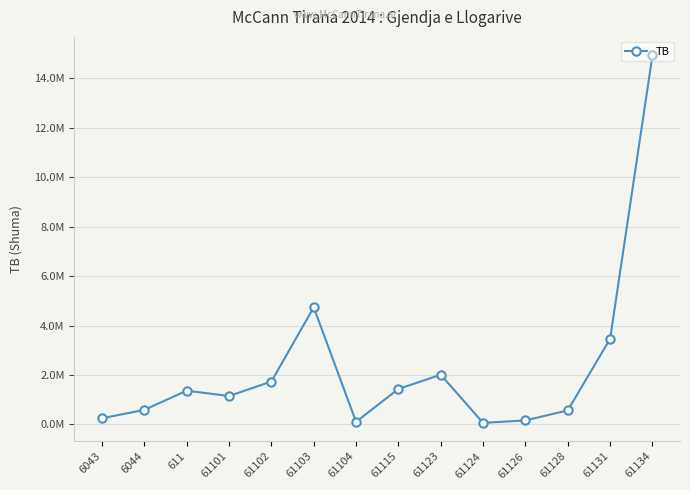

At which category does the chart reach its peak across all series?

61134